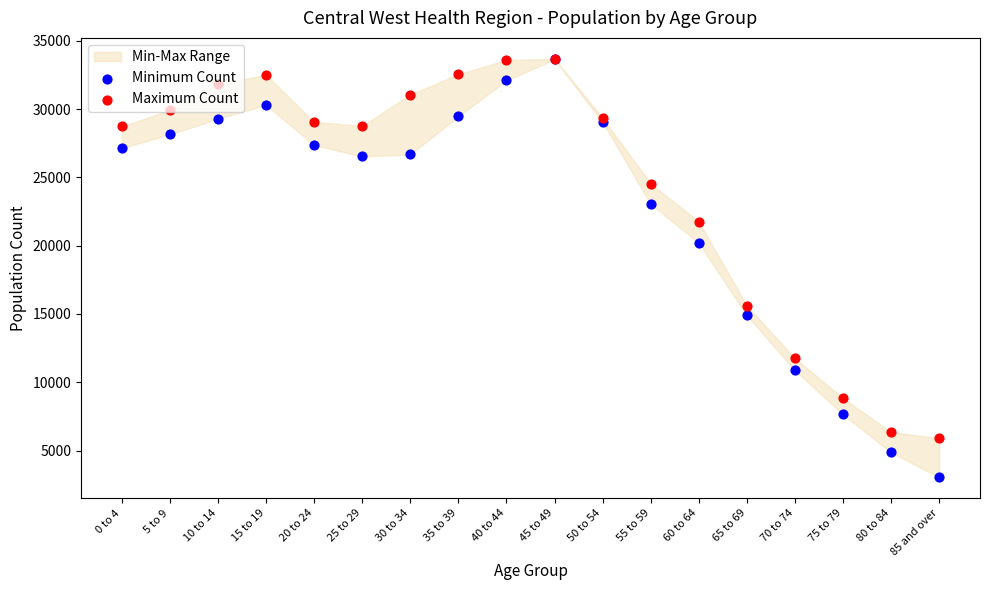

Which series has the largest total across all categories?

Maximum Count